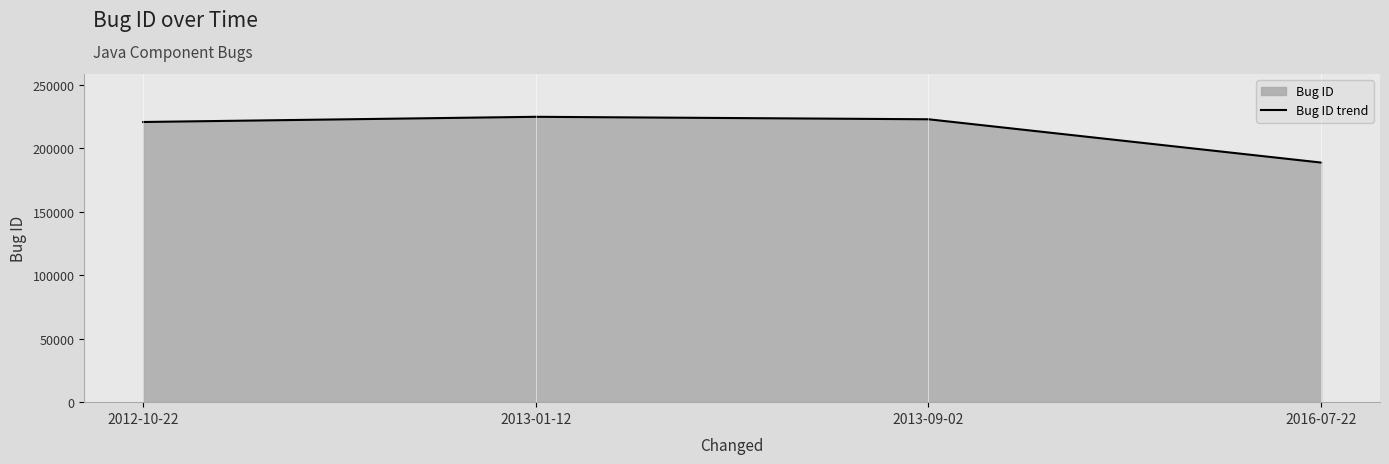

What is the approximate value at 2013-01-12?

224692